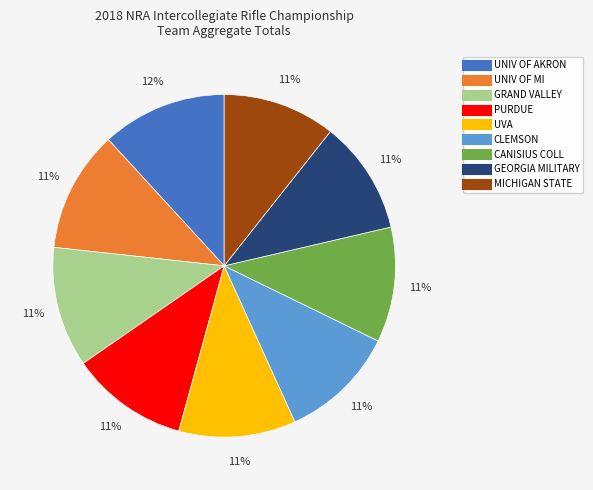

To the nearest percent, what is the difference between the largest and smallest slice percentages?

1%